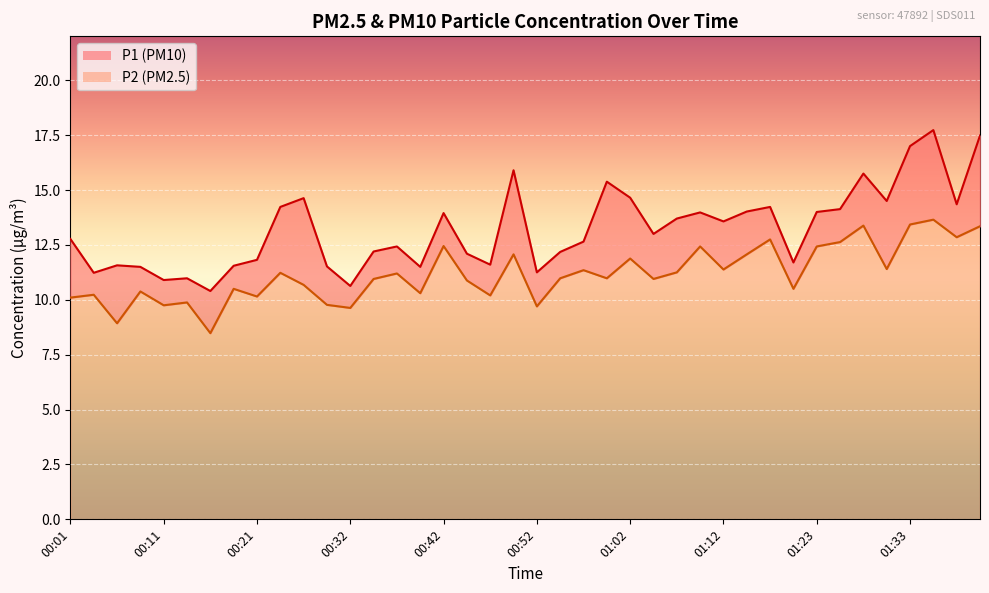

At which category is the sum across all series the highest?

01:36